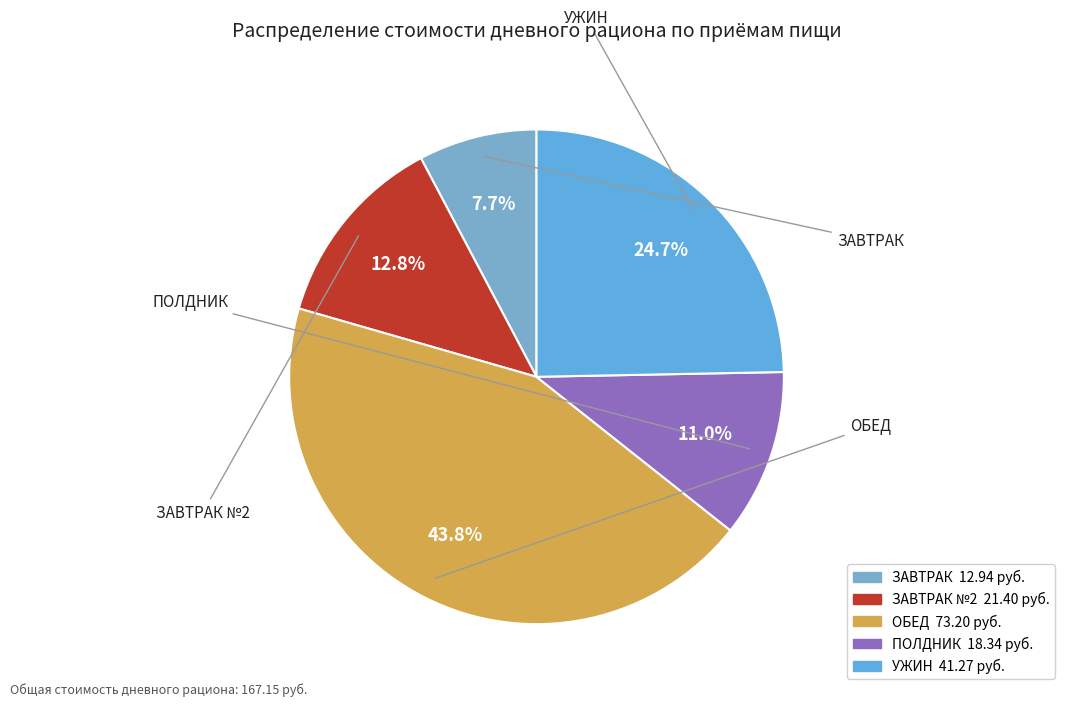

Rank the categories by value from lowest to highest.

ЗАВТРАК, ПОЛДНИК, ЗАВТРАК №2, УЖИН, ОБЕД